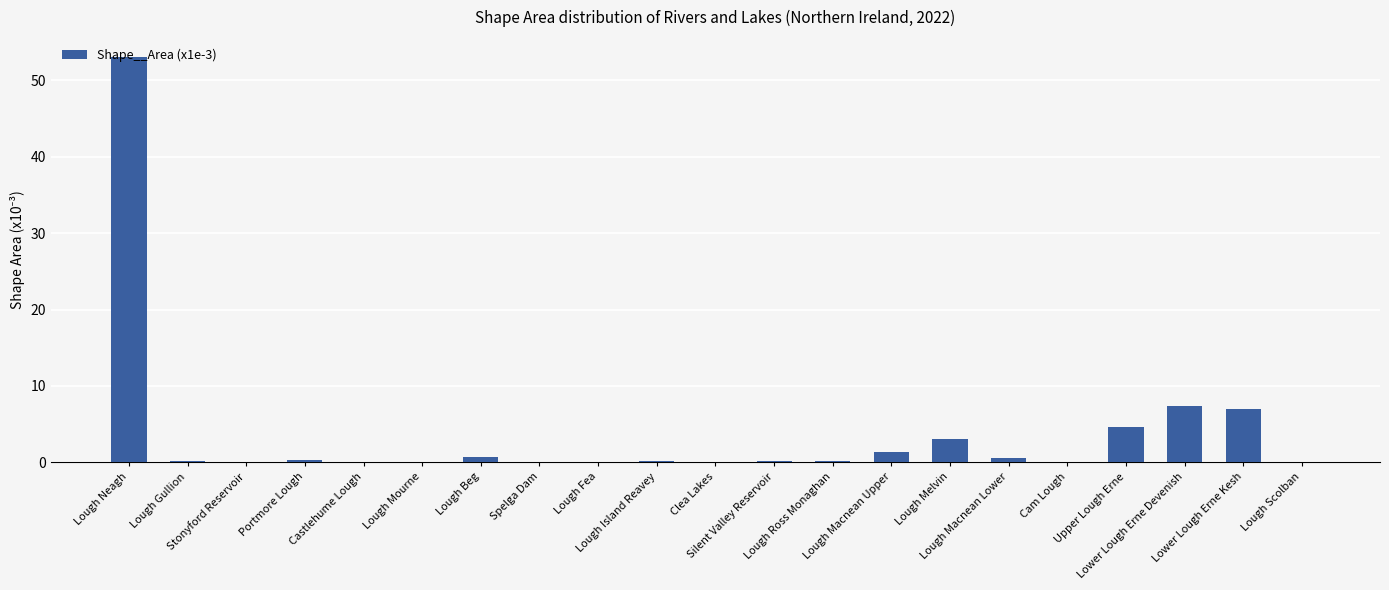

What is the greatest value displayed?

53.0